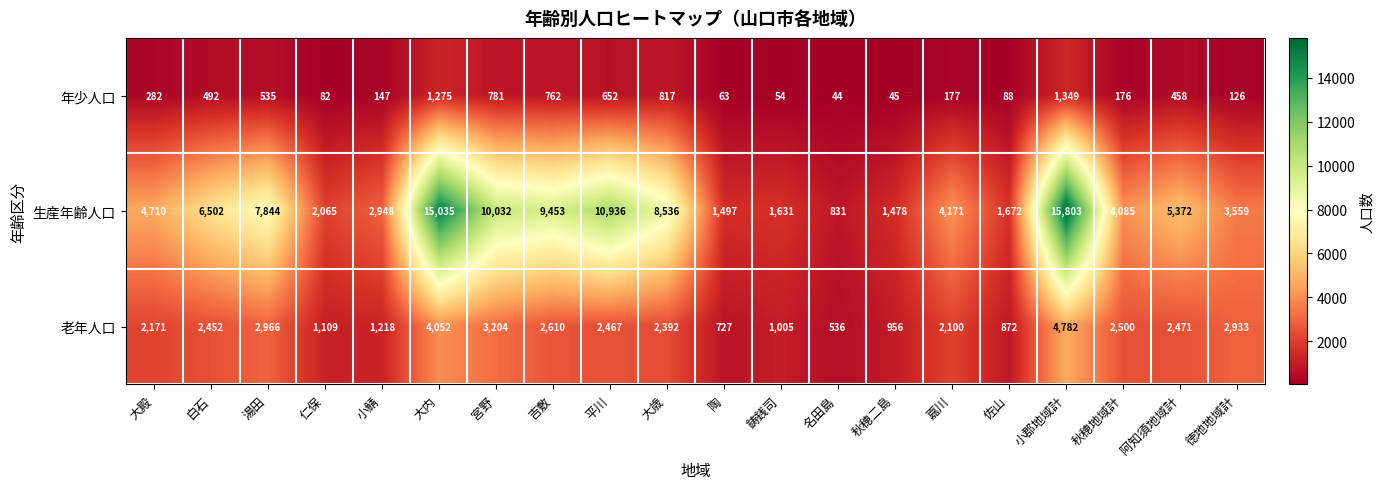

The value of 老年人口 at 大内 is 4052. True or false?

True